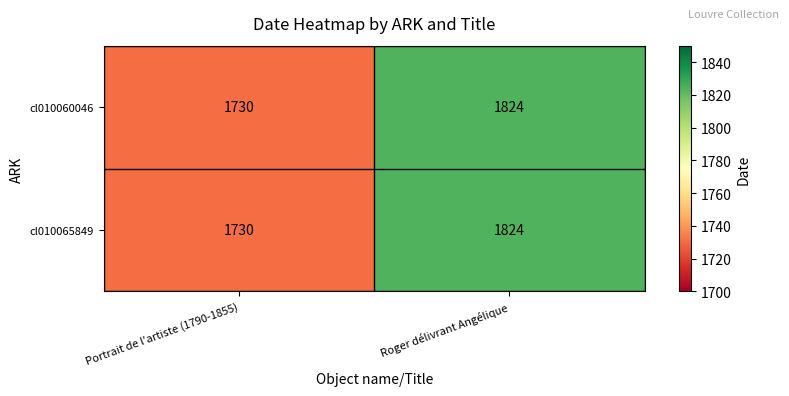

At which label is cl010060046 closest to 1777?

Portrait de l'artiste (1790-1855)